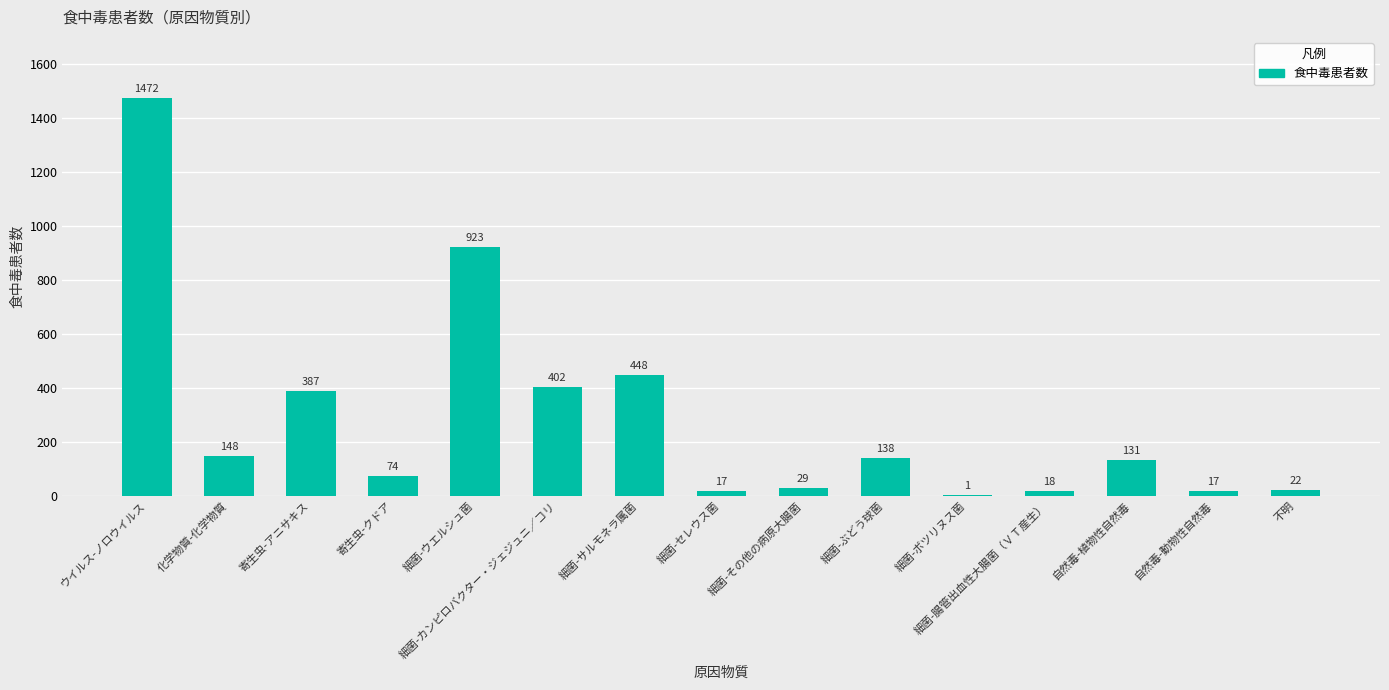

Between 細菌-ぶどう球菌 and 細菌-その他の病原大腸菌, which is larger?

細菌-ぶどう球菌